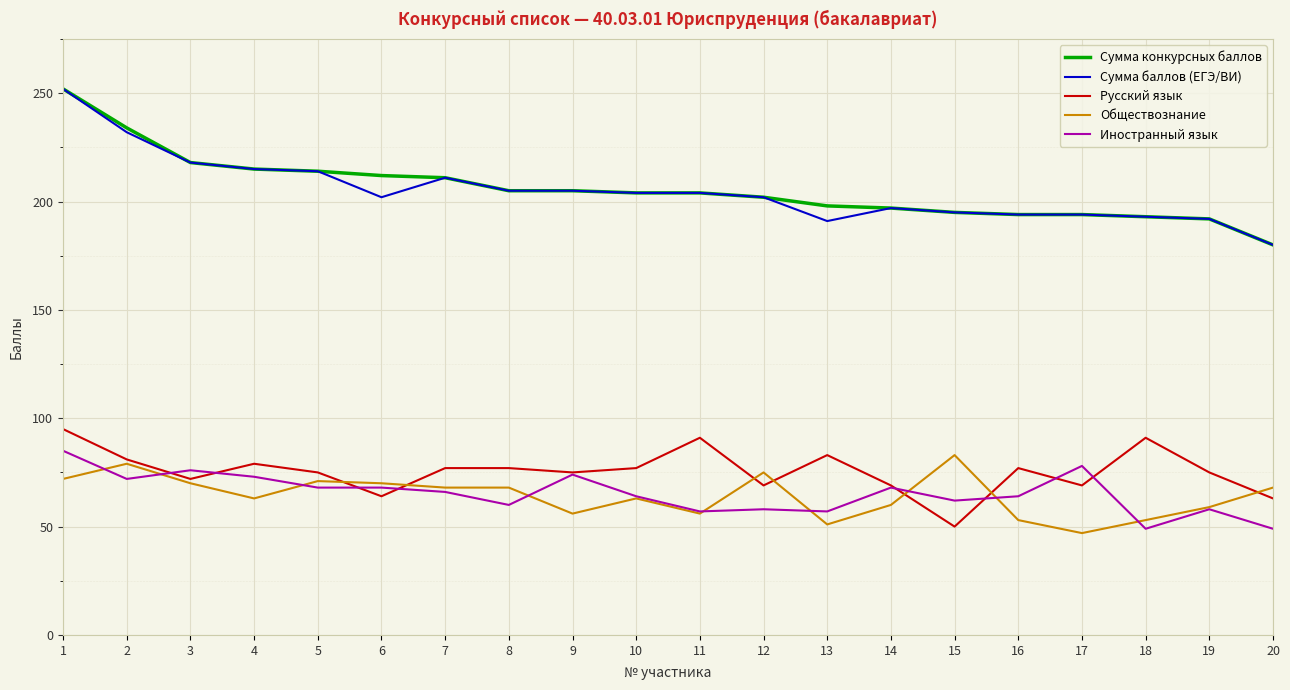

The Русский язык series shows 69 at 14. True or false?

True